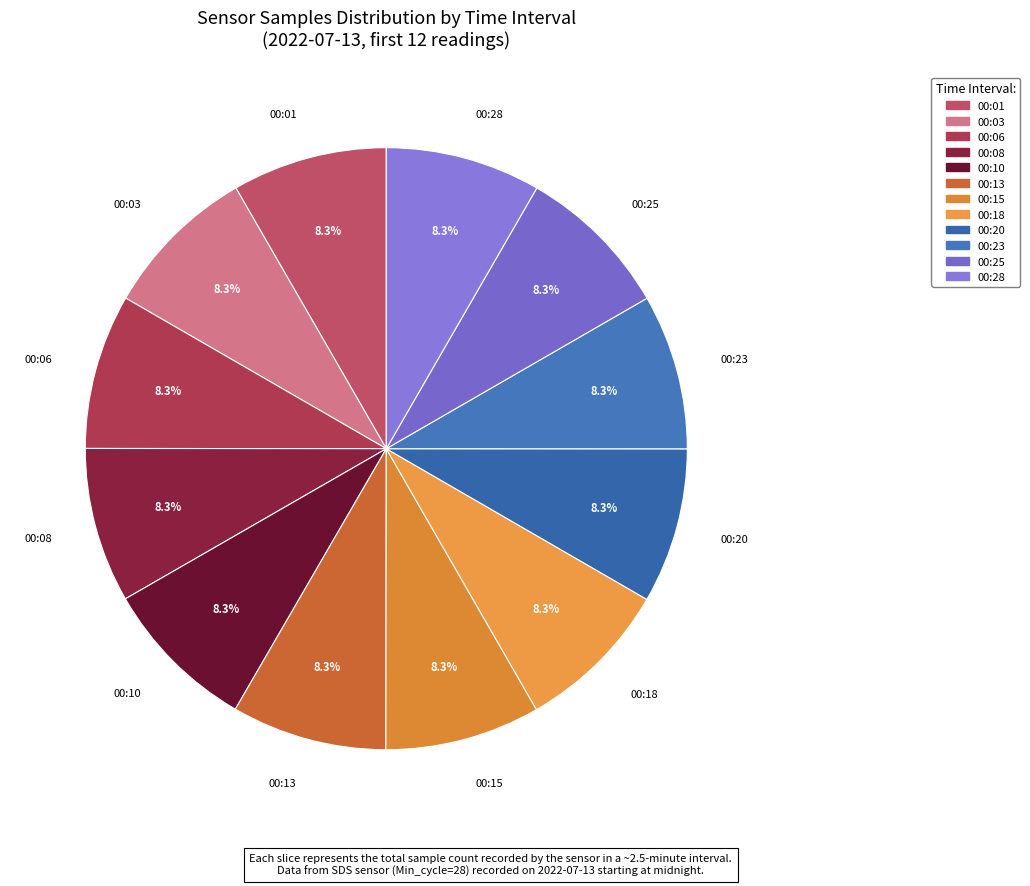

The 00:23 slice represents 8% of the pie. True or false?

True